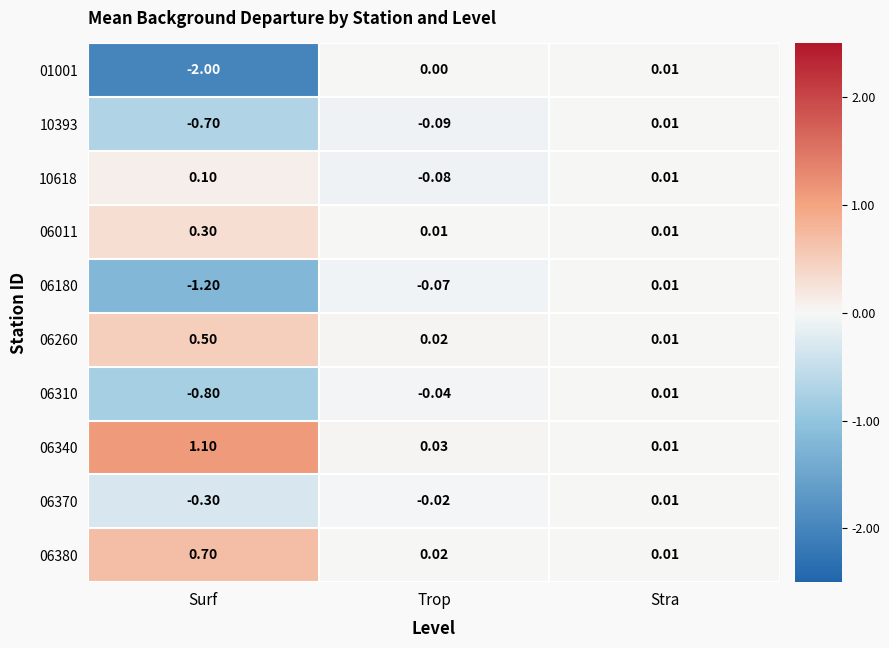

Between Surf and Stra, which series saw the biggest shift?

01001